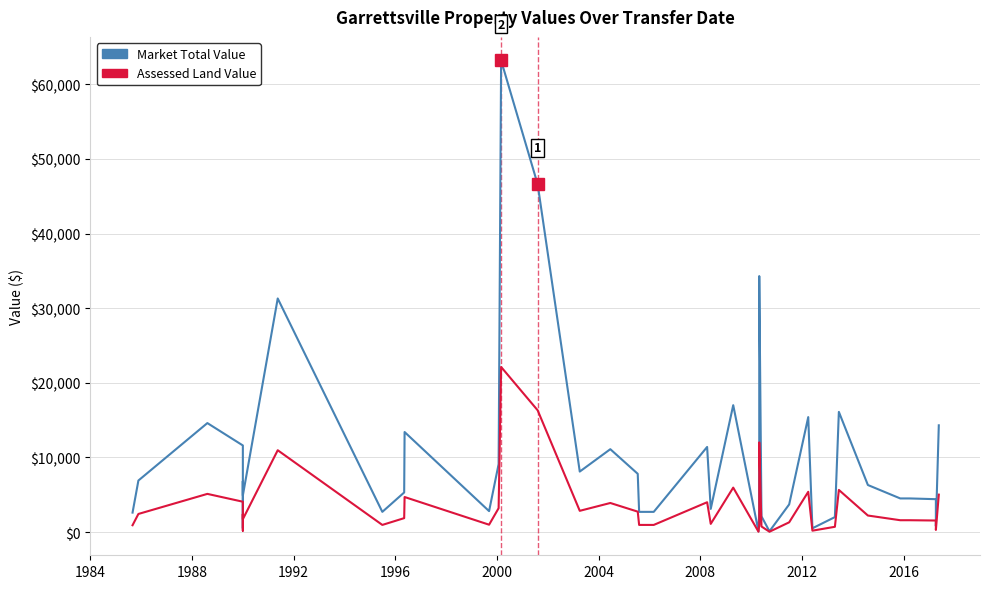

The value of Assessed Land Value at 22 is 2736. True or false?

False